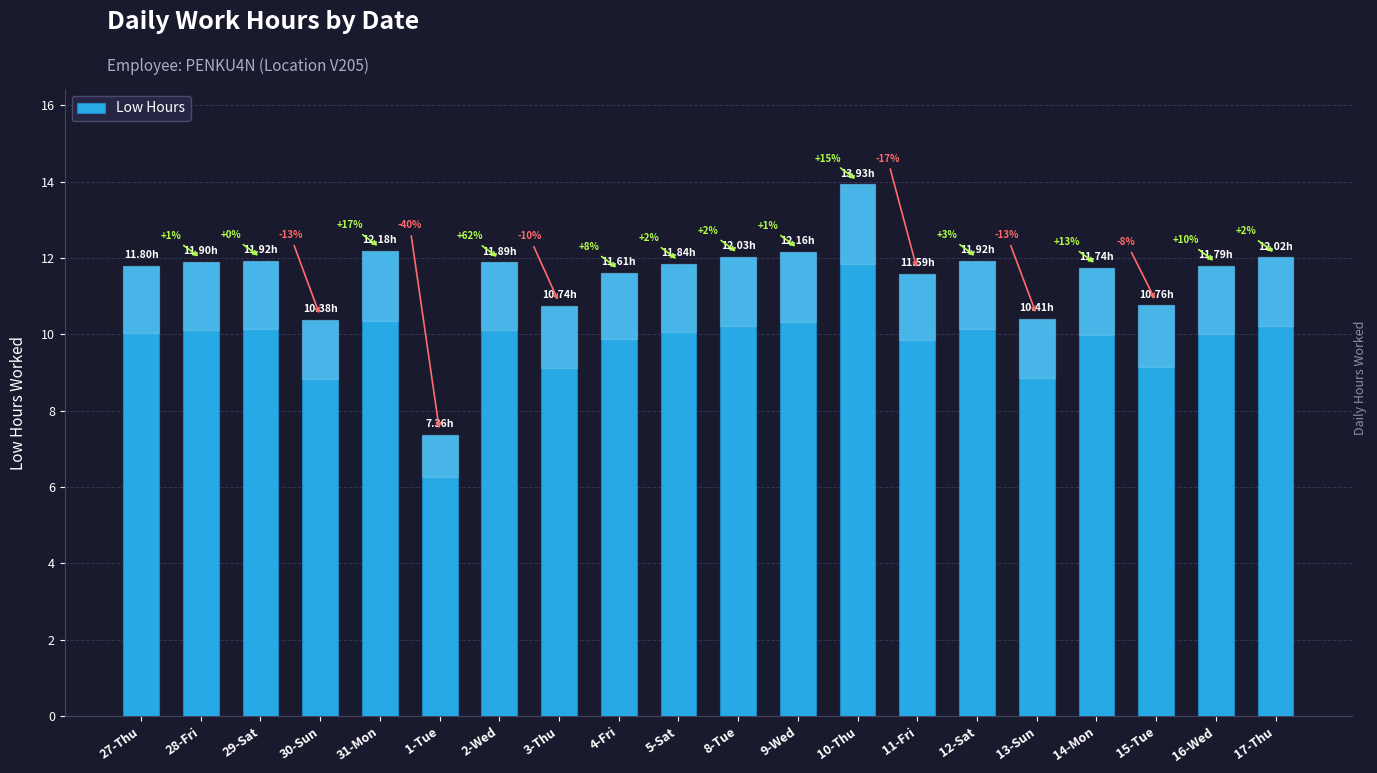

Is it true that the value at 5-Sat is 11.8?

True